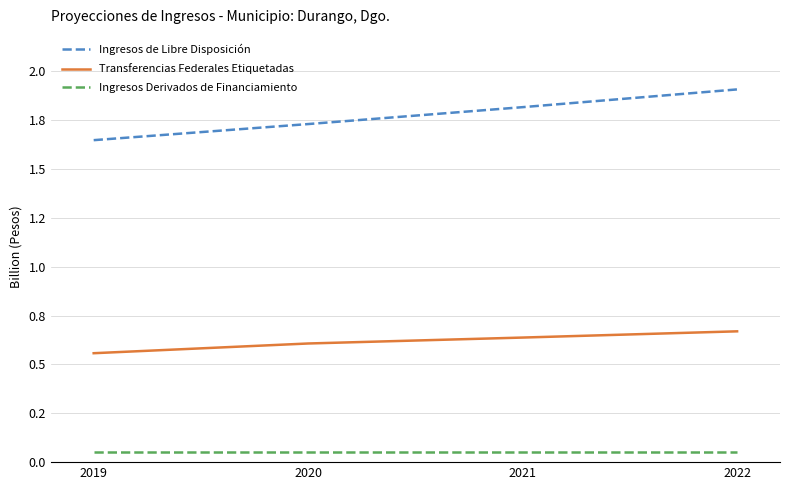

The Ingresos de Libre Disposición series shows 2.9 at 2022. True or false?

False